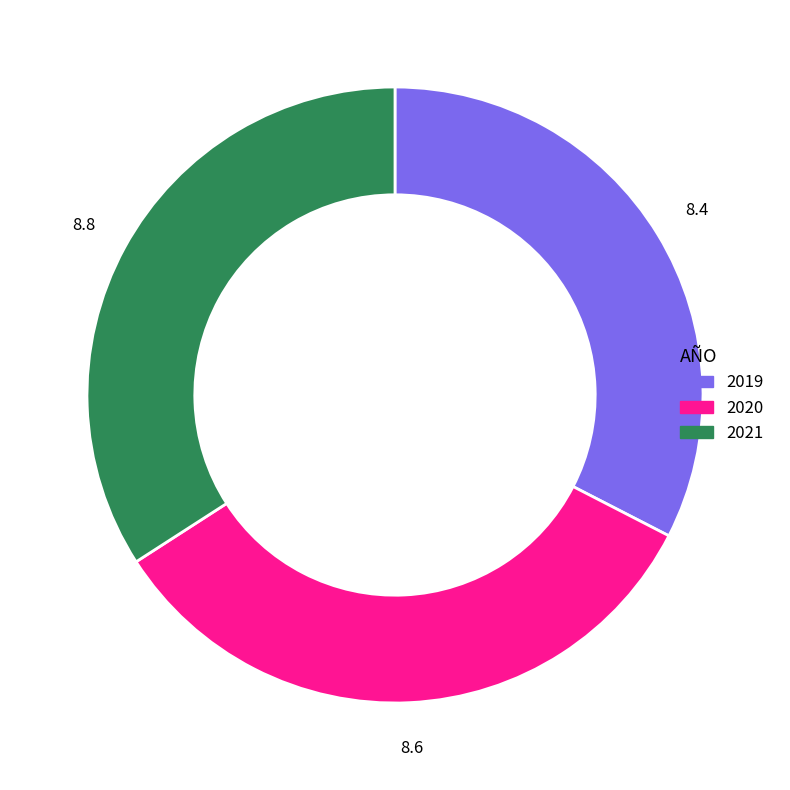

Which slice is the largest?

2021